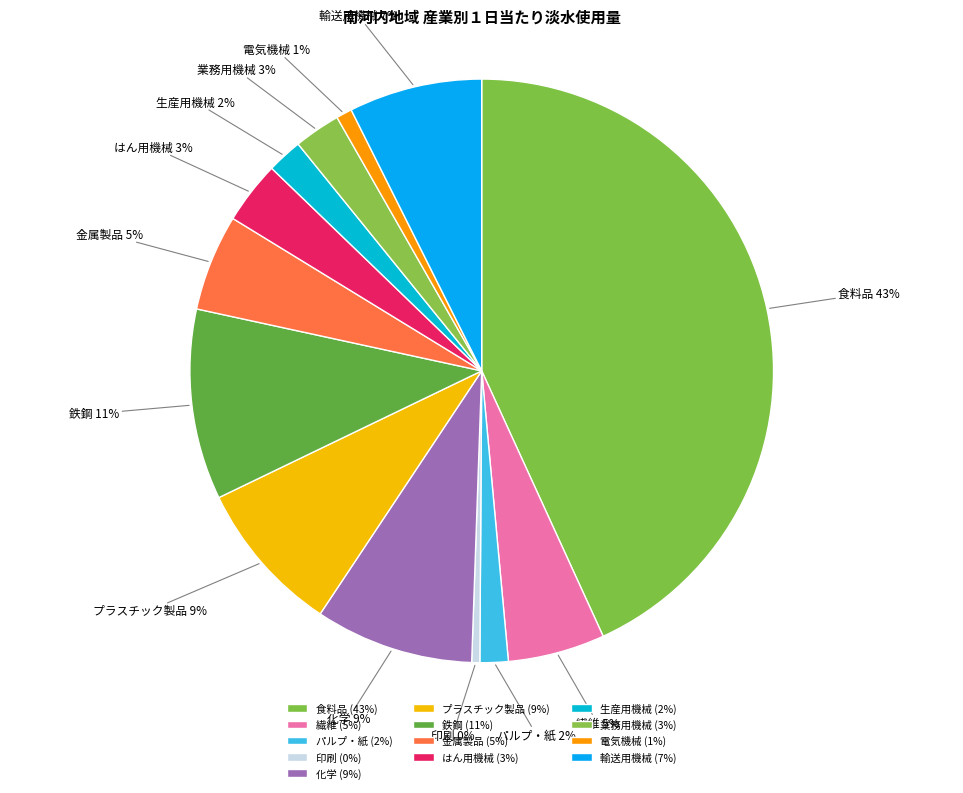

The パルプ・紙 slice represents 2% of the pie. True or false?

True